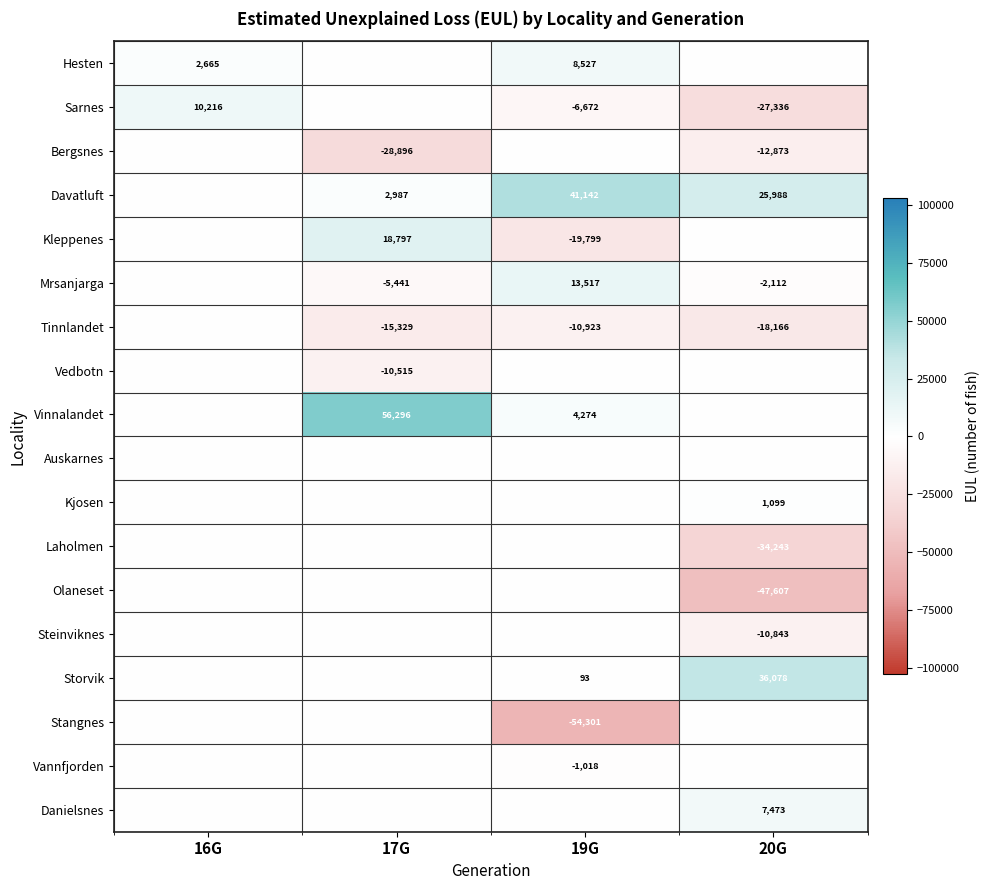

True or false: Davatluft has a value of 25988 at 20G.

True